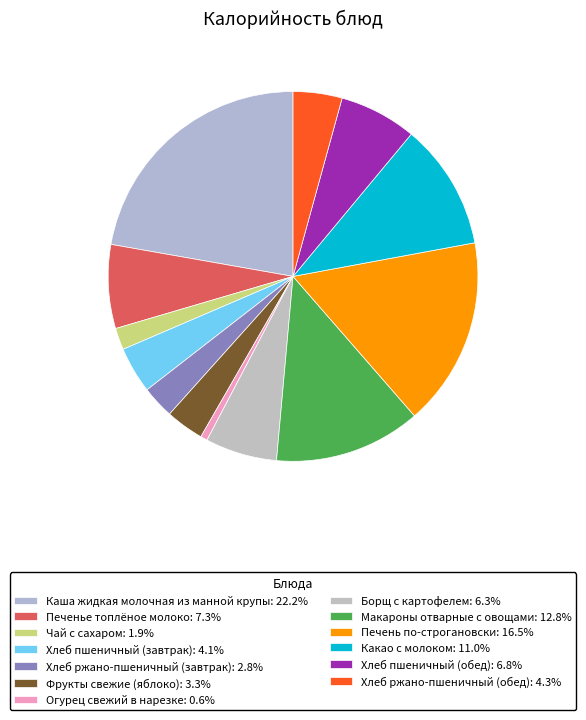

What is the ratio of the value at Какао с молоком to the value at Каша жидкая молочная из манной крупы?

0.5